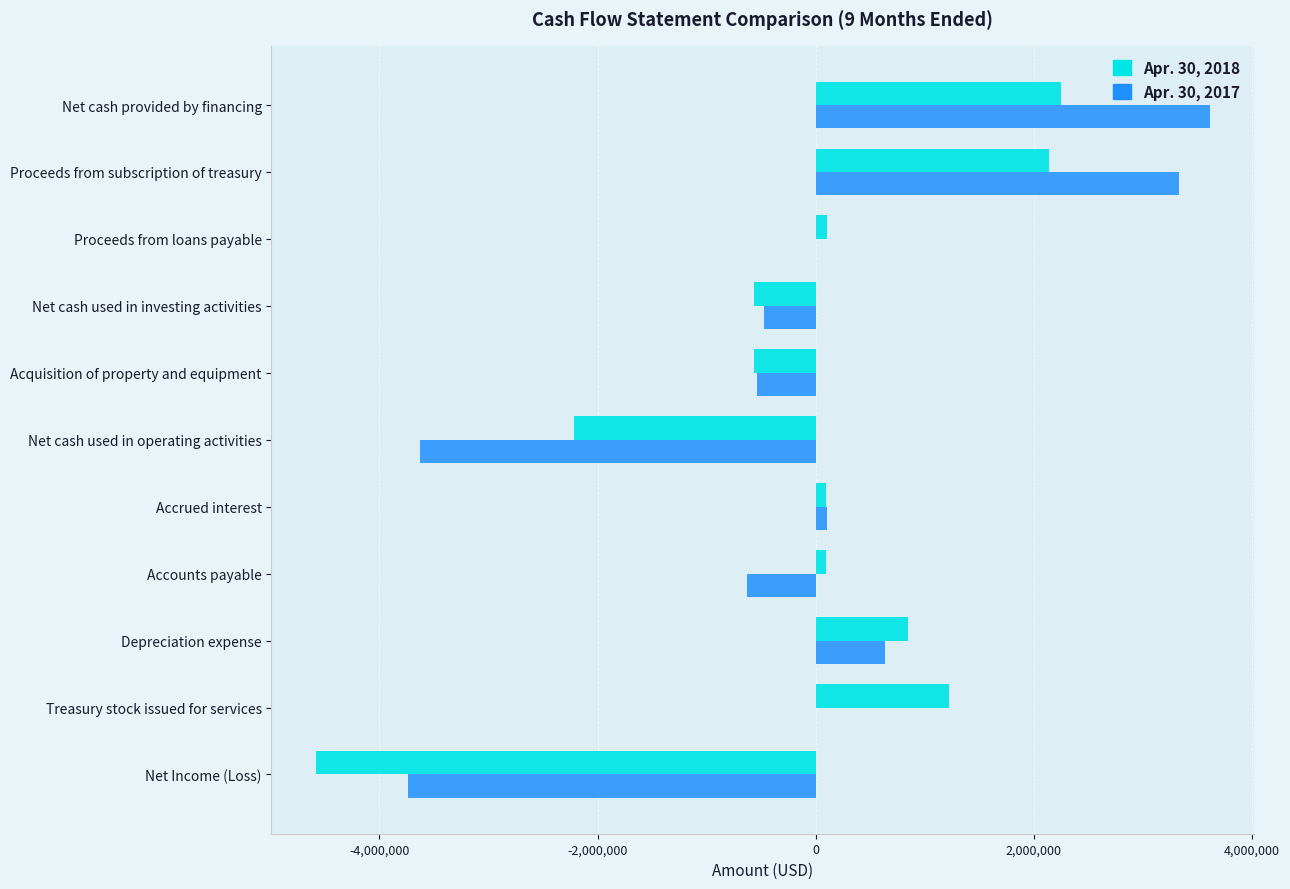

What are all the series names shown in the legend?

Apr. 30, 2018, Apr. 30, 2017